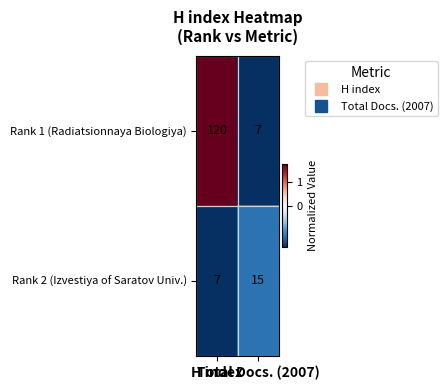

Rank the series by their maximum value, from highest to lowest.

Rank 1 (Radiatsionnaya Biologiya), Rank 2 (Izvestiya of Saratov Univ.)